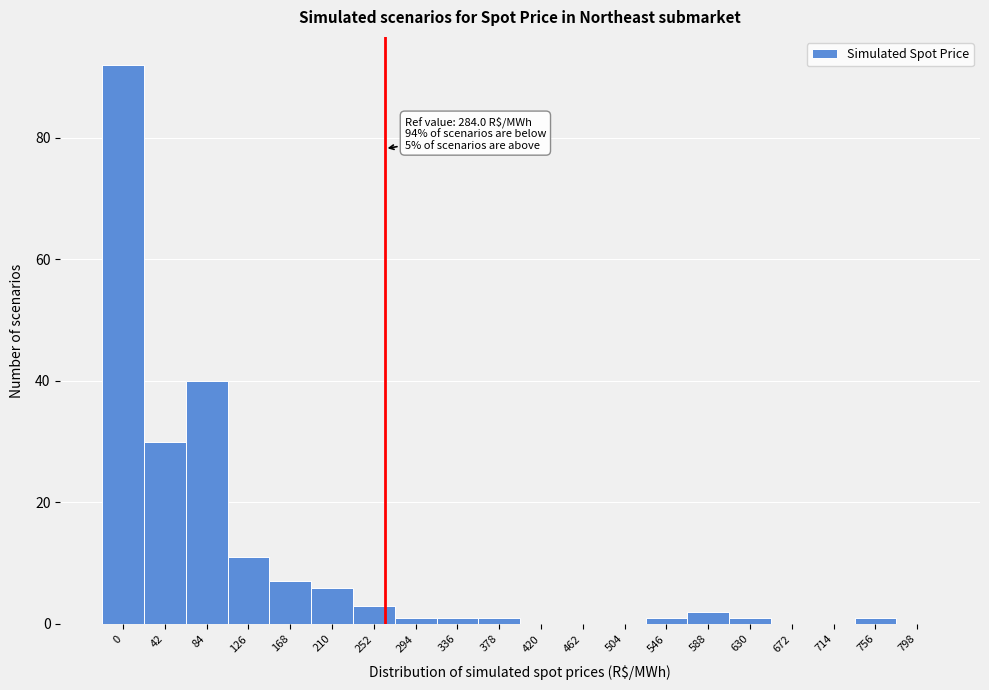

Reading left to right, transcribe all the data shown in this chart.

0=92	42=30	84=40	126=11	168=7	210=6	252=3	294=1	336=1	378=1	420=0	462=0	504=0	546=1	588=2	630=1	672=0	714=0	756=1	798=0